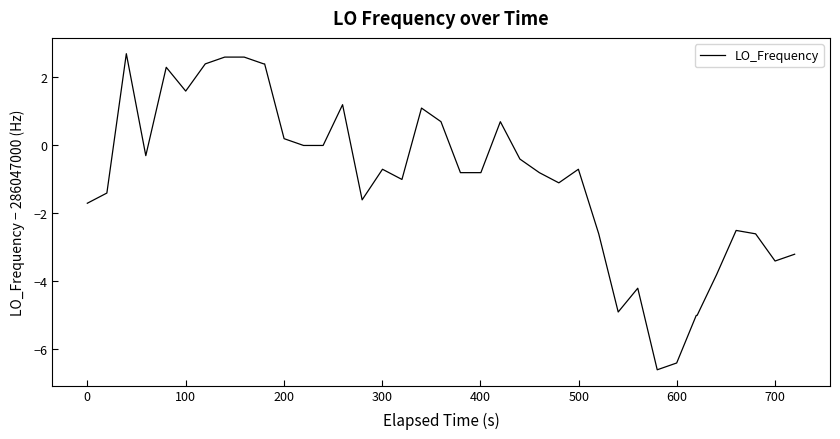

What is the minimum value shown in the chart?

-6.6